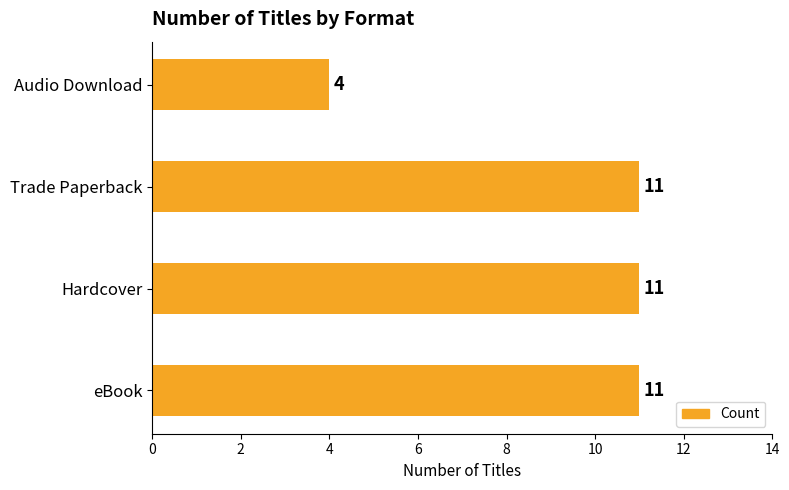

True or false: the data shows 11 at eBook.

True